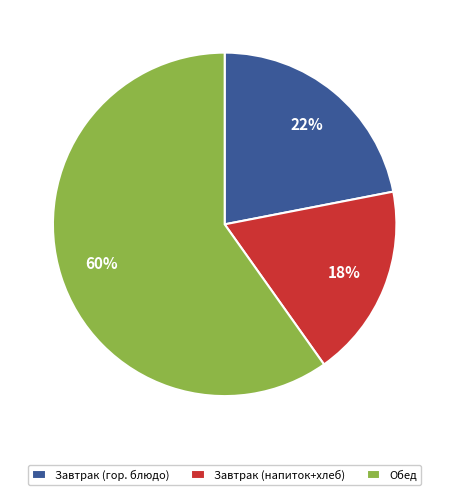

Rank the categories by value from lowest to highest.

Завтрак (напиток+хлеб), Завтрак (гор. блюдо), Обед